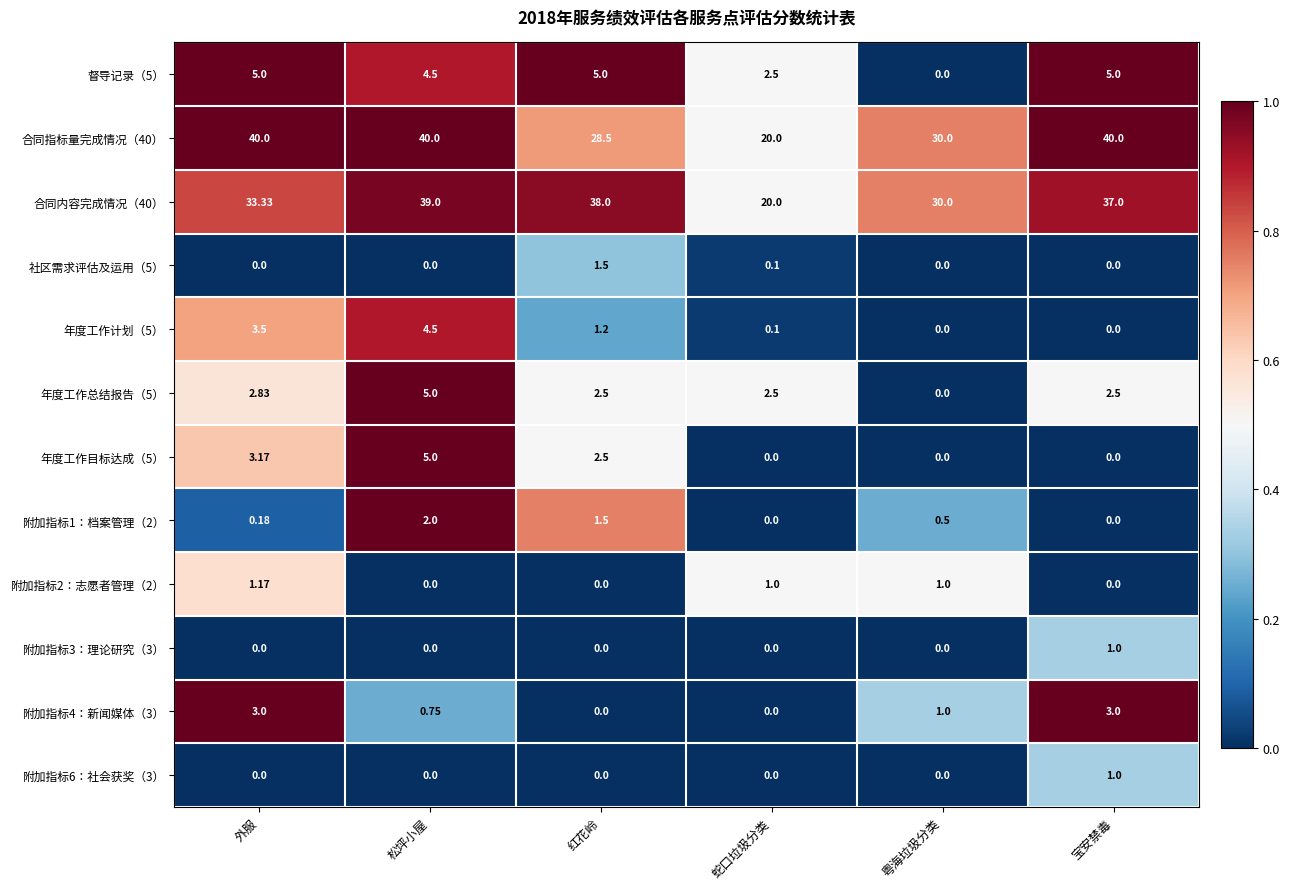

Which series changed the most between 粤海垃圾分类 and 宝安禁毒?

合同指标量完成情况（40）